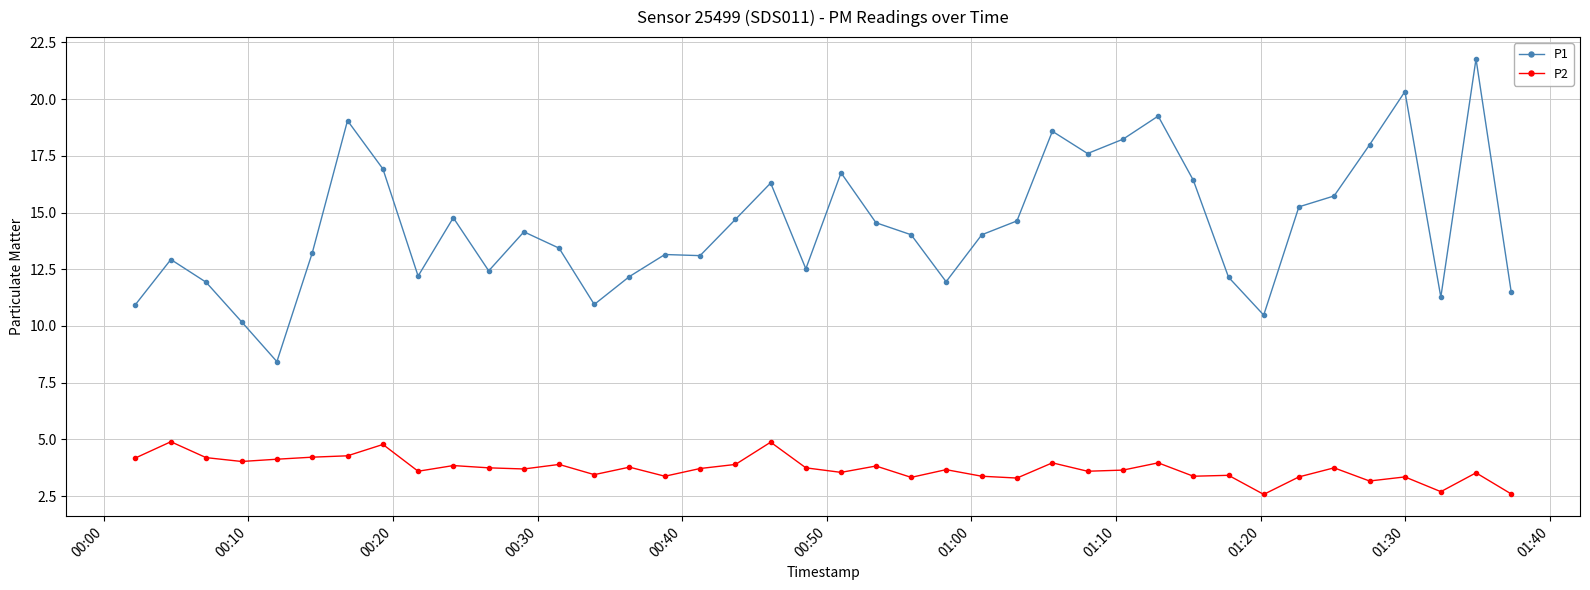

List the series in order of their peak value, lowest first.

P2, P1